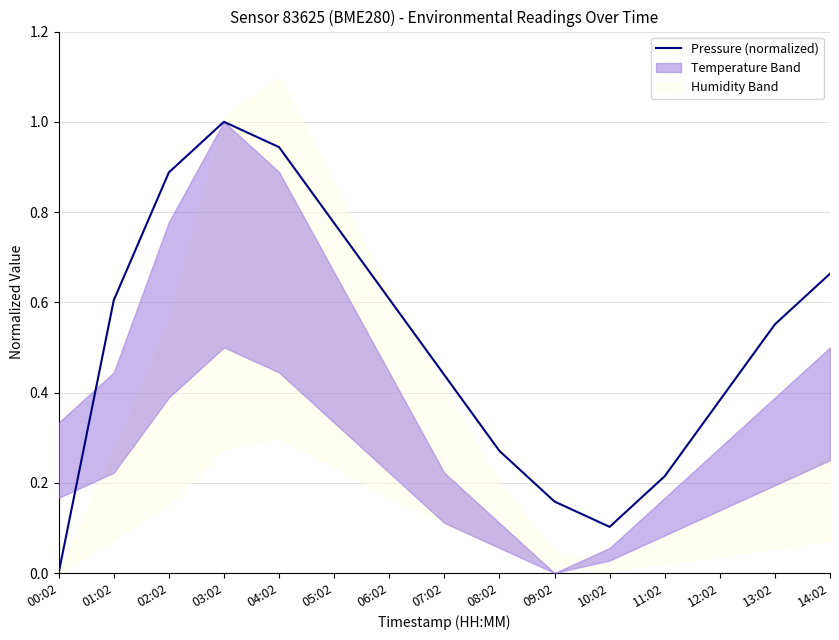

Reading left to right, what are all the values shown in this chart?

00:02=0.0	01:02=0.6	02:02=0.9	03:02=1.0	04:02=0.9	05:02=0.8	06:02=0.6	07:02=0.4	08:02=0.3	09:02=0.2	10:02=0.1	11:02=0.2	12:02=0.4	13:02=0.6	14:02=0.7